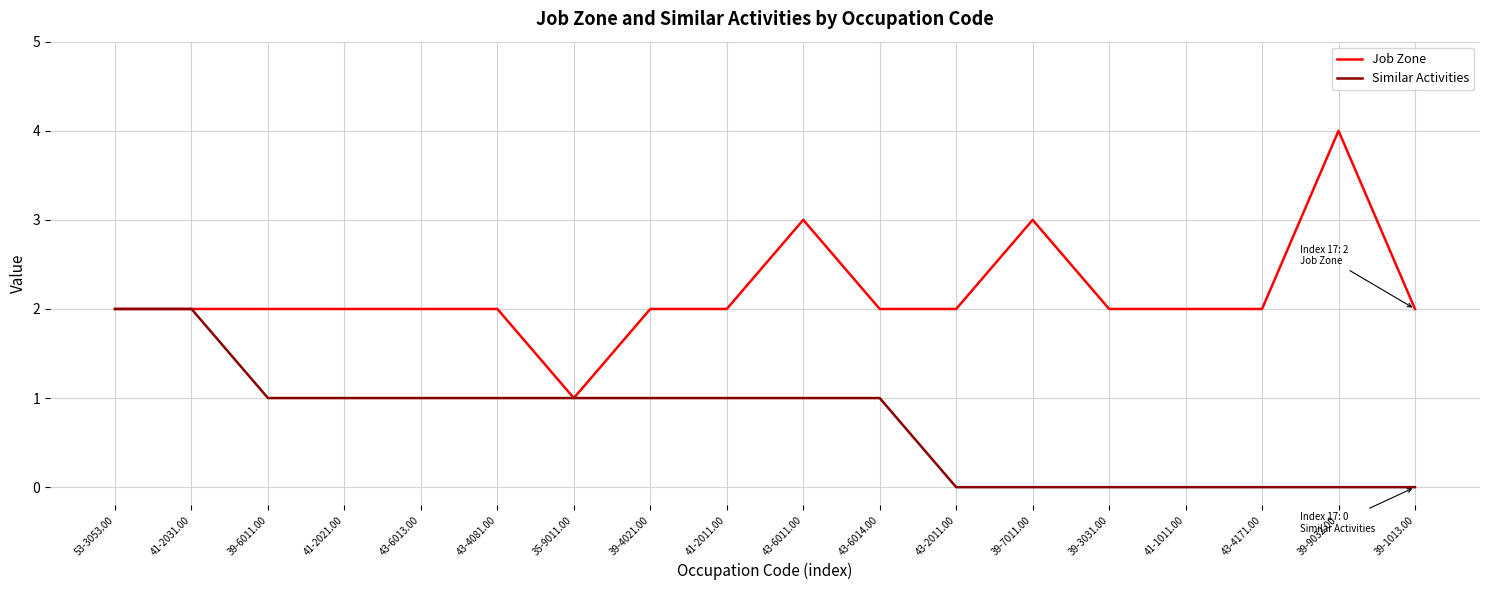

How many distinct data groups are displayed?

2